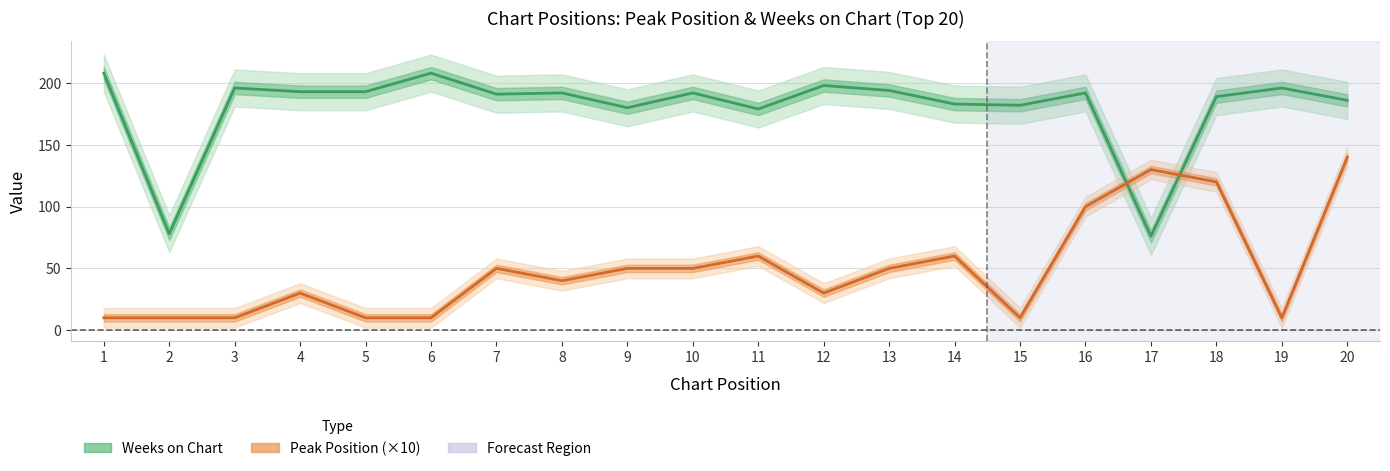

Does the chart have visible grid lines?

Yes